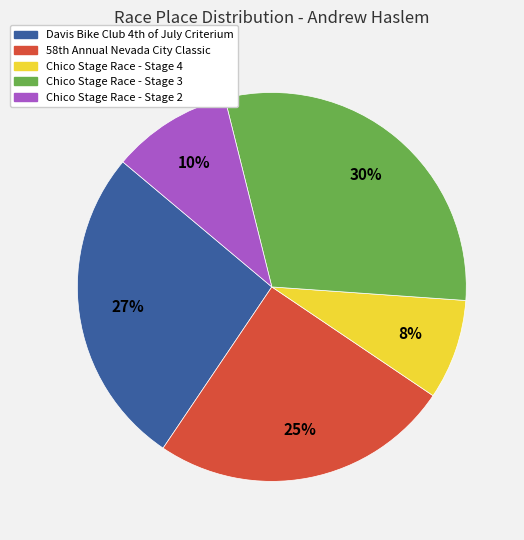

Which slice is the smallest?

Chico Stage Race - Stage 4